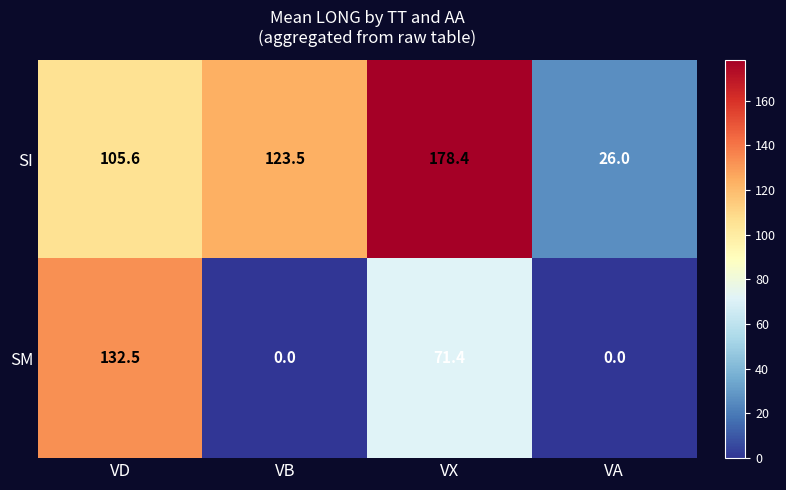

At which label is SI closest to 102?

VD